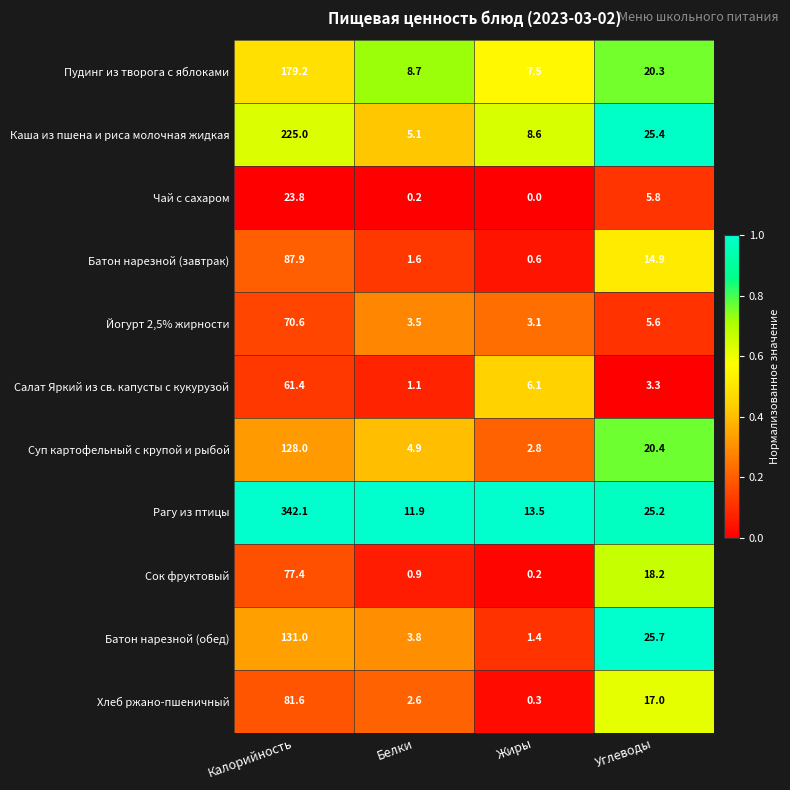

What is the minimum value for Рагу из птицы?

11.9